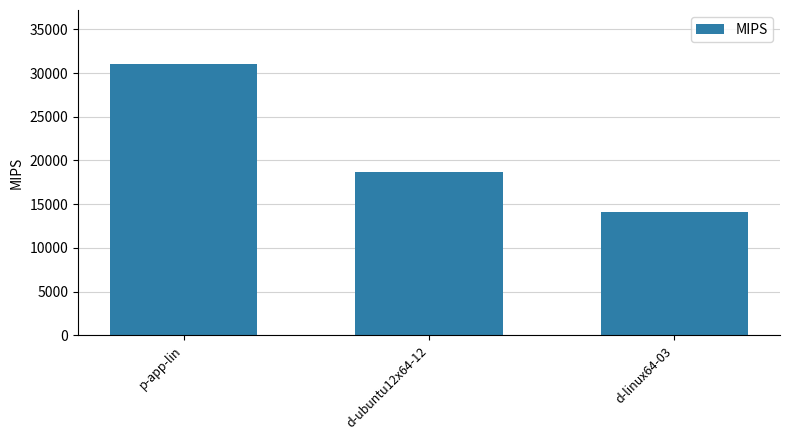

Between d-ubuntu12x64-12 and d-linux64-03, which is larger?

d-ubuntu12x64-12